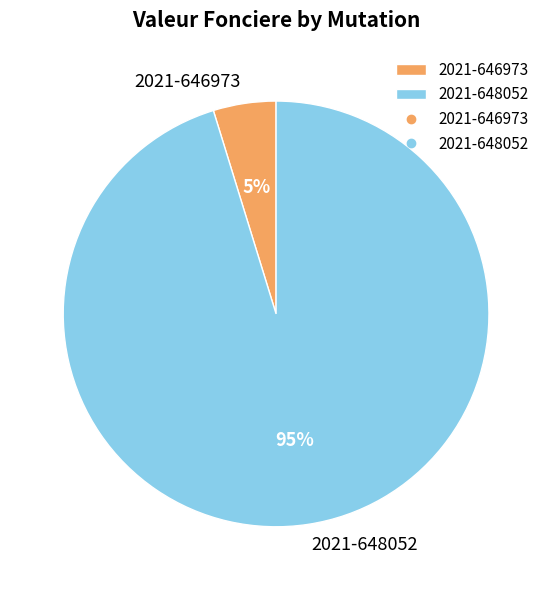

What is the largest slice in the pie chart?

2021-648052